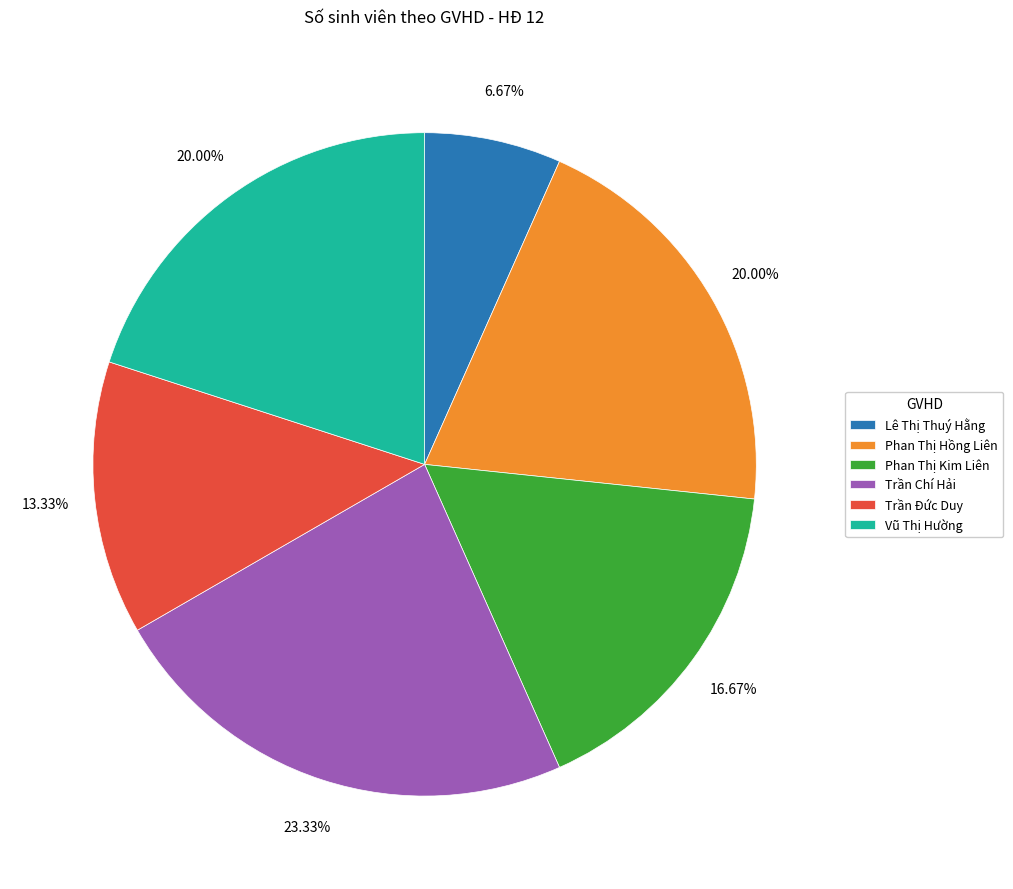

Approximately how many times larger is the value at Lê Thị Thuý Hằng compared to Phan Thị Hồng Liên?

0.3